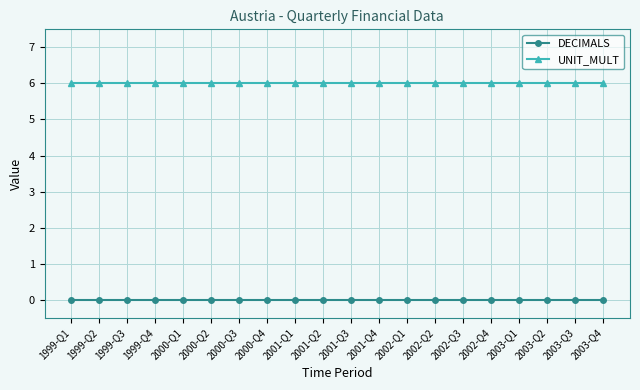

Which series has the largest total across all categories?

UNIT_MULT